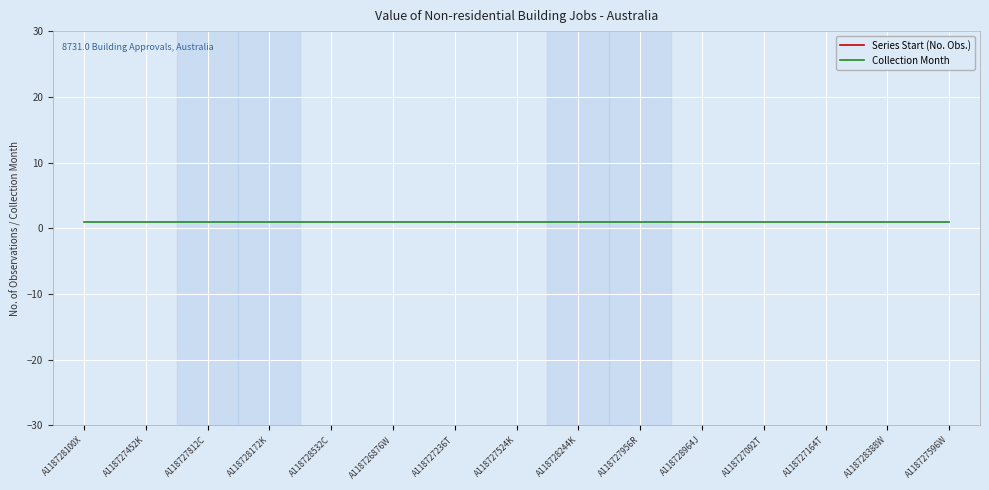

What is the label of the 10th point from the left?

A118727956R